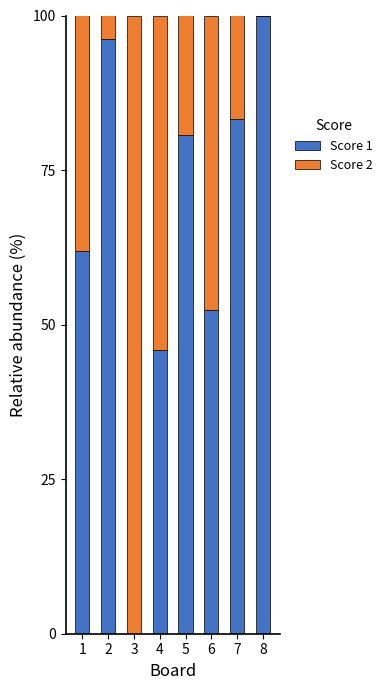

At which label does Score 1 reach its peak?

8